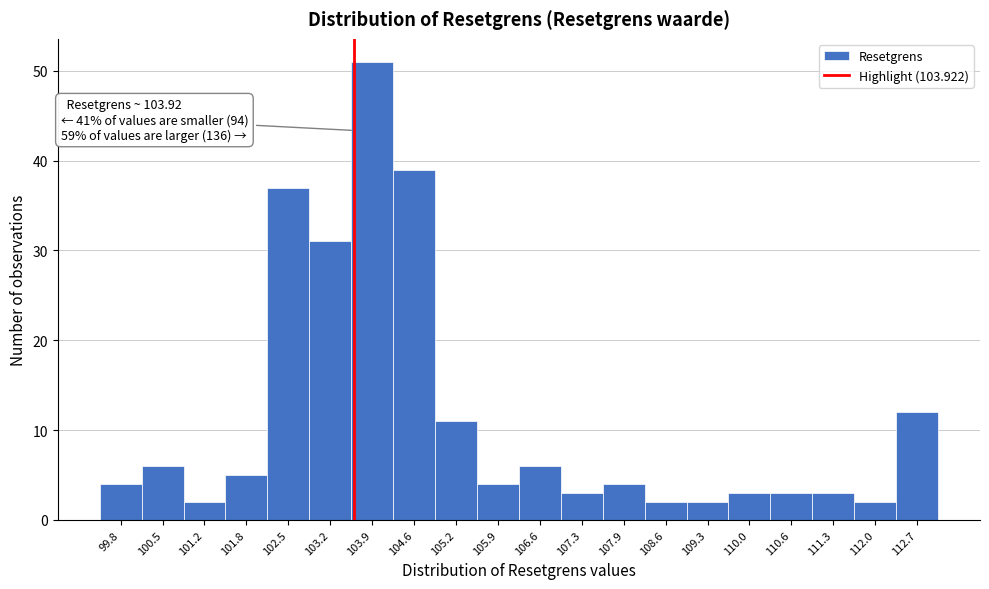

Reading left to right, transcribe all the data shown in this chart.

4	6	2	5	37	31	51	39	11	4	6	3	4	2	2	3	3	3	2	12